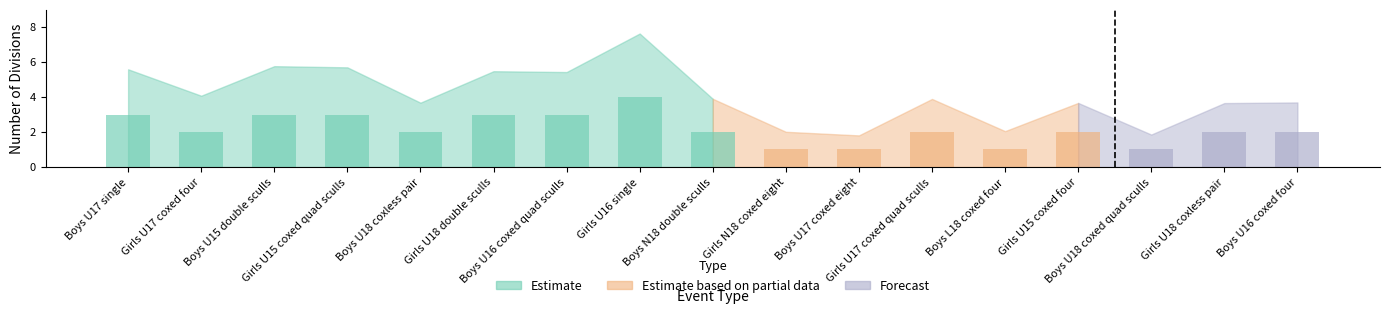

What is the difference between the maximum and minimum values?

3